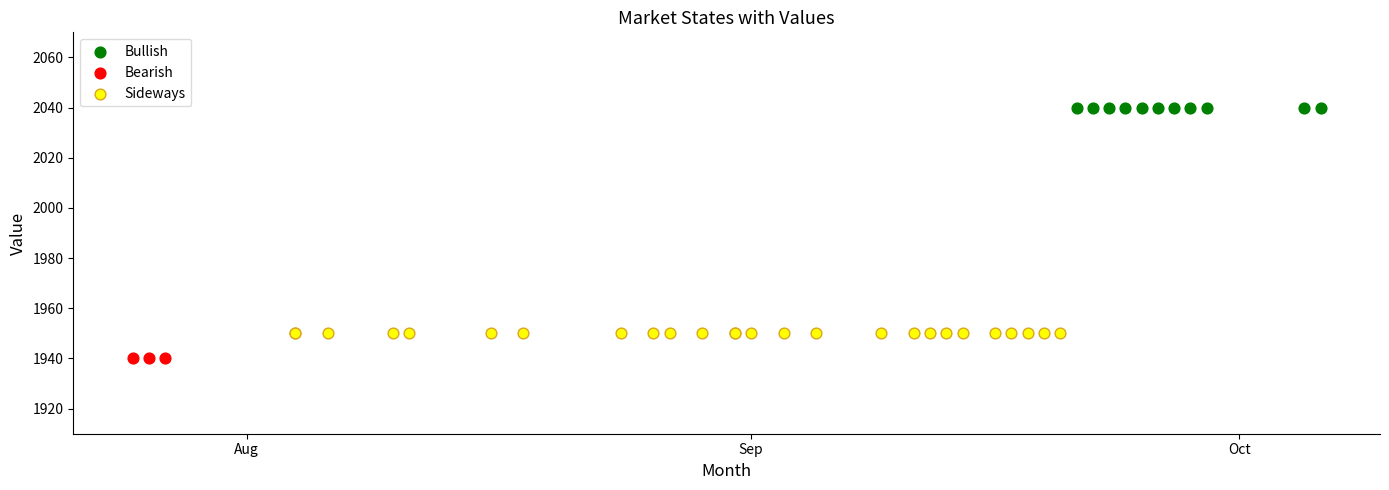

Which series reaches the maximum Y coordinate?

Bullish